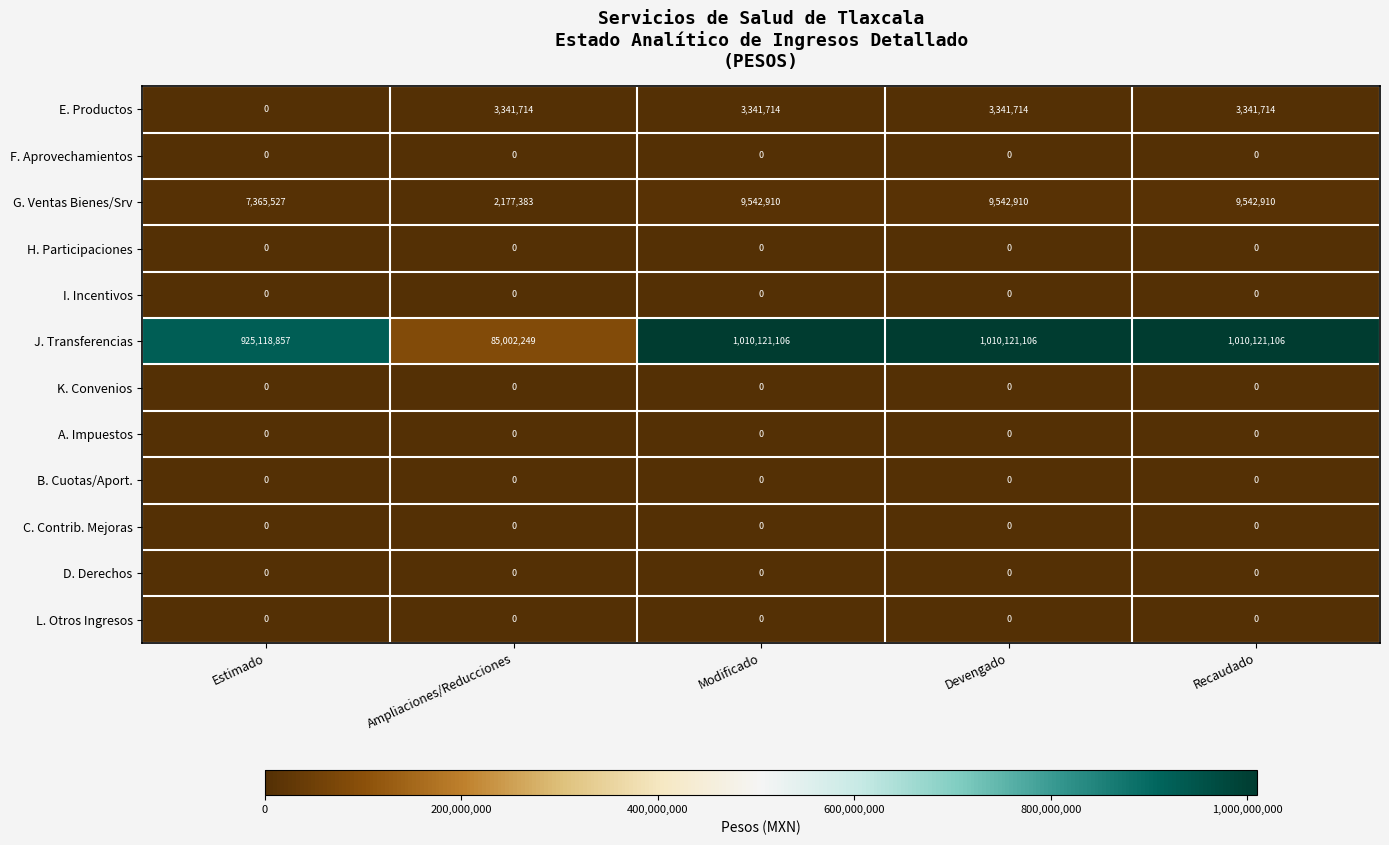

What is the total value across all series at Modificado?

1023005730